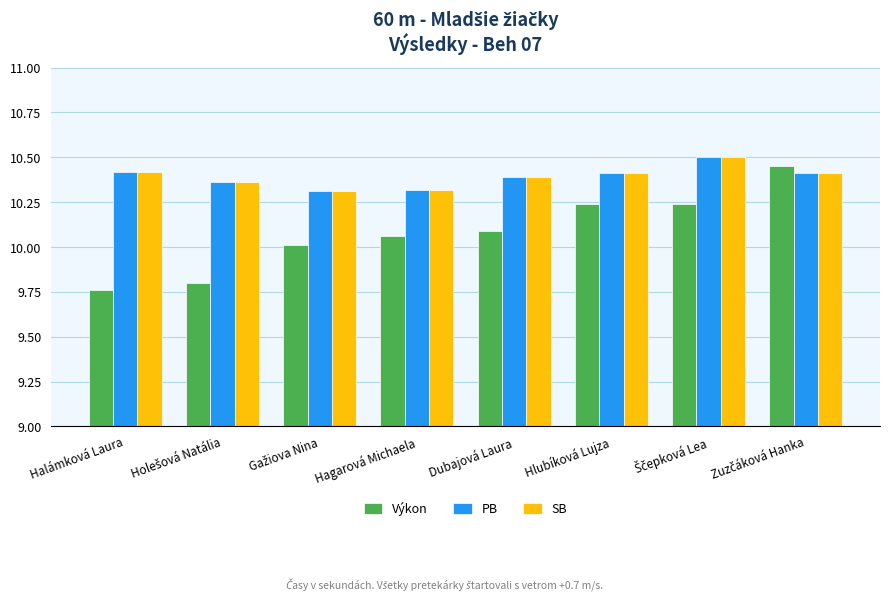

At how many categories does at least one series exceed 9?

8